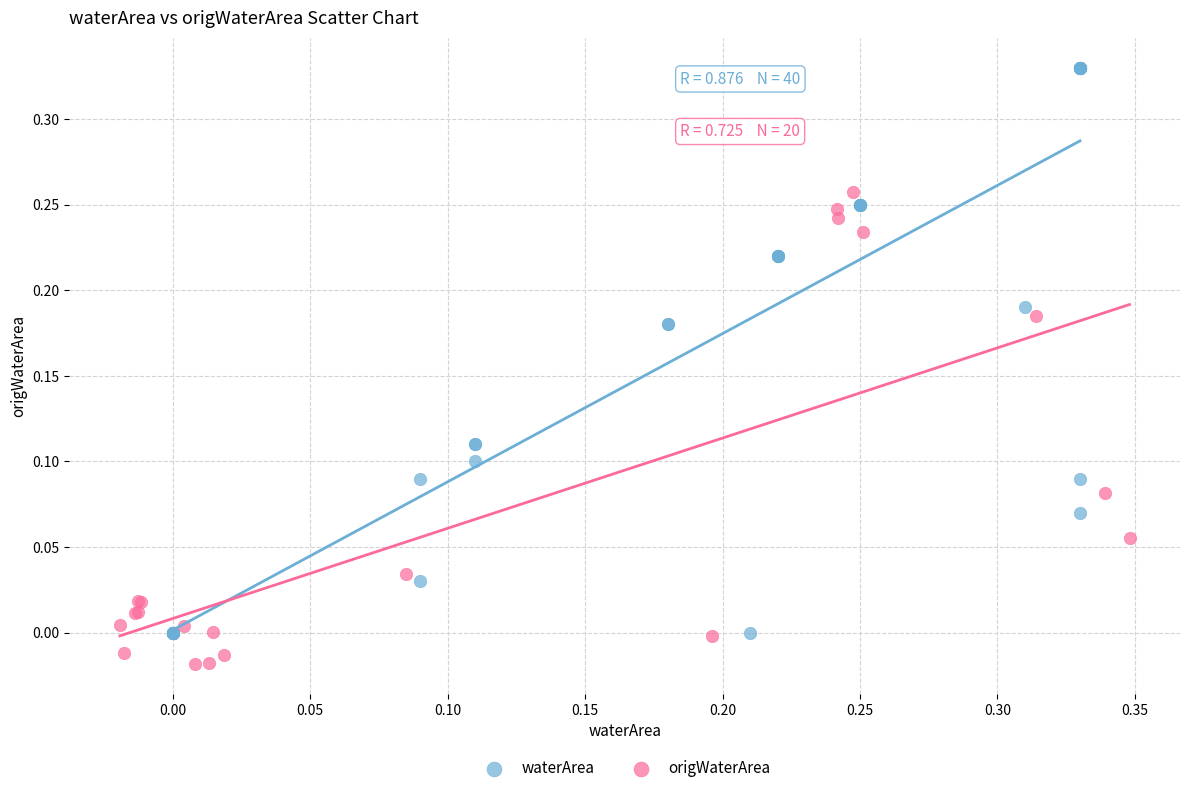

Which series contains the highest Y value?

waterArea